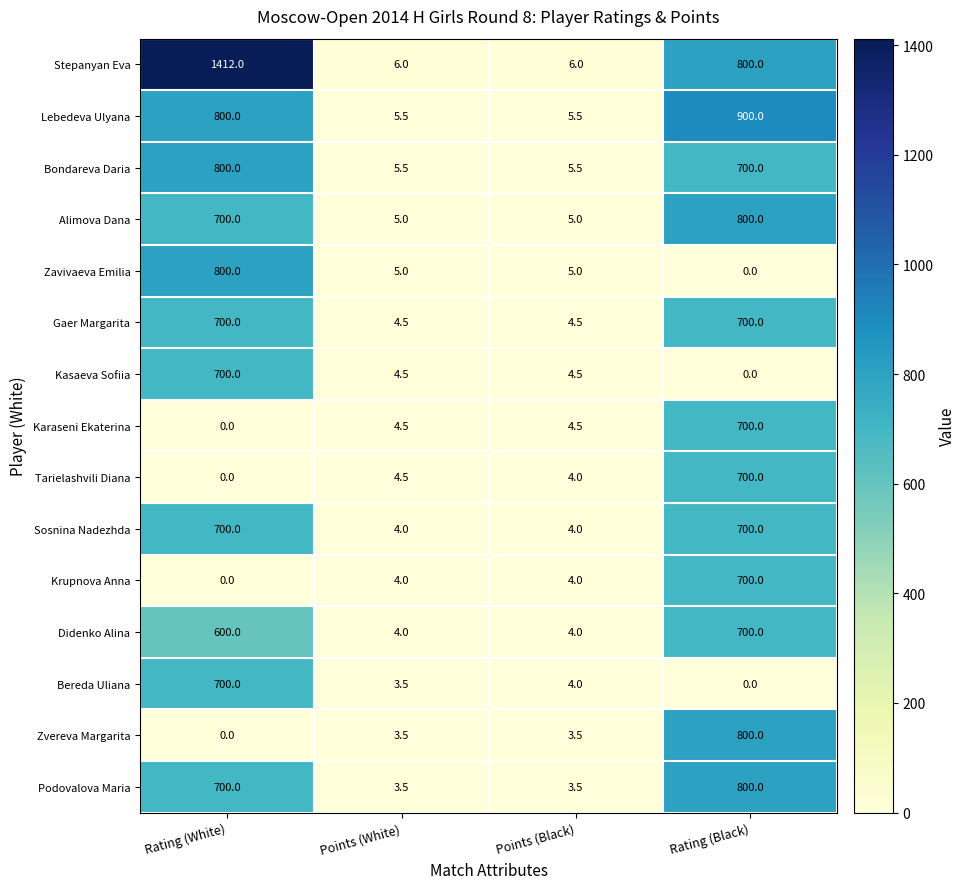

True or false: Krupnova Anna has a value of 417.9 at Rating (White).

False